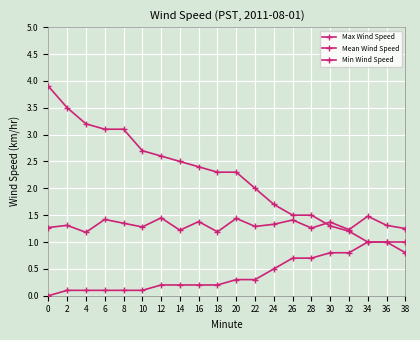

True or false: Min Wind Speed and Max Wind Speed intersect in this chart.

False